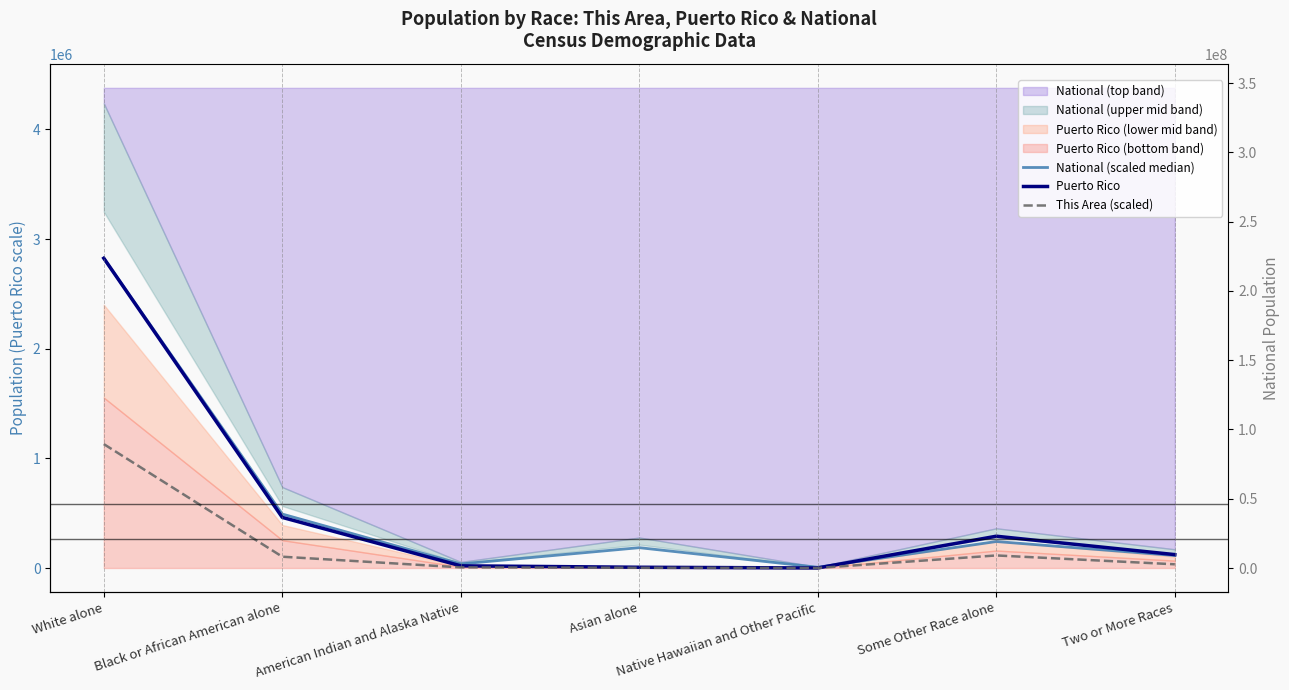

At how many categories does at least one series exceed 400063?

2